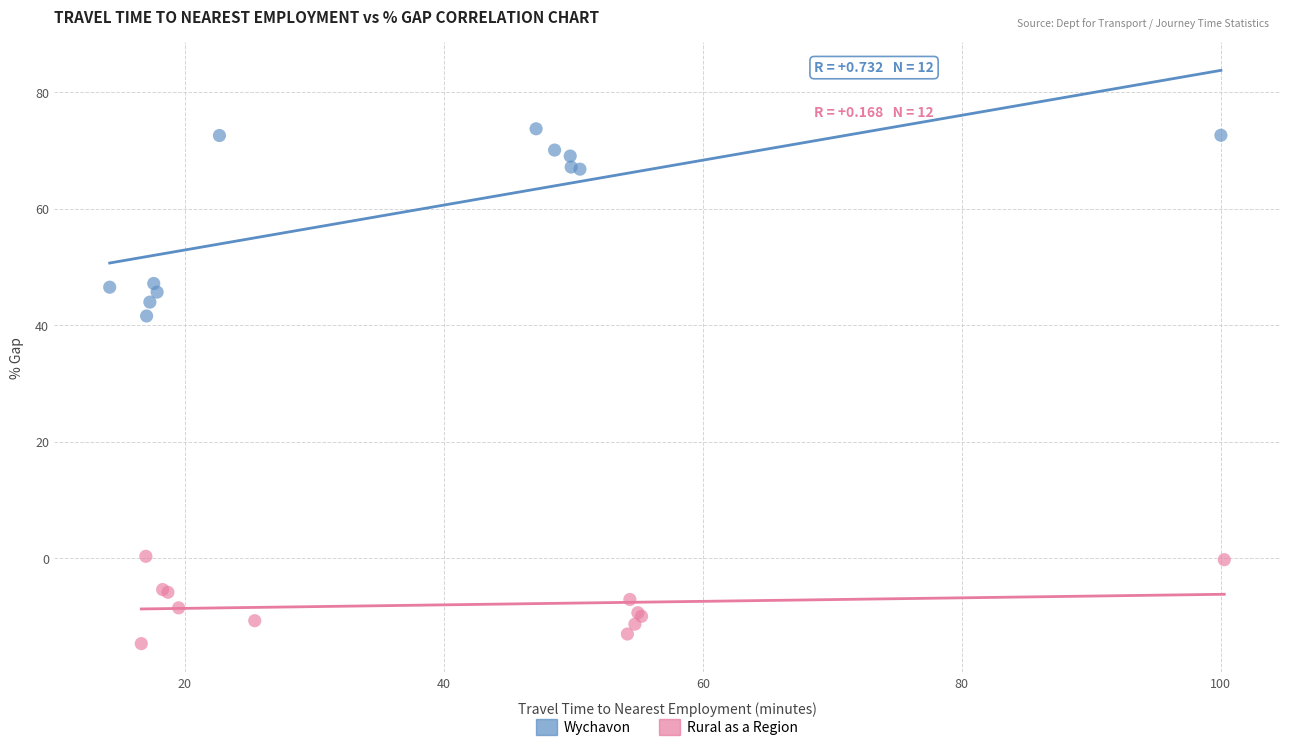

Which series has the largest Y range (max minus min)?

Wychavon